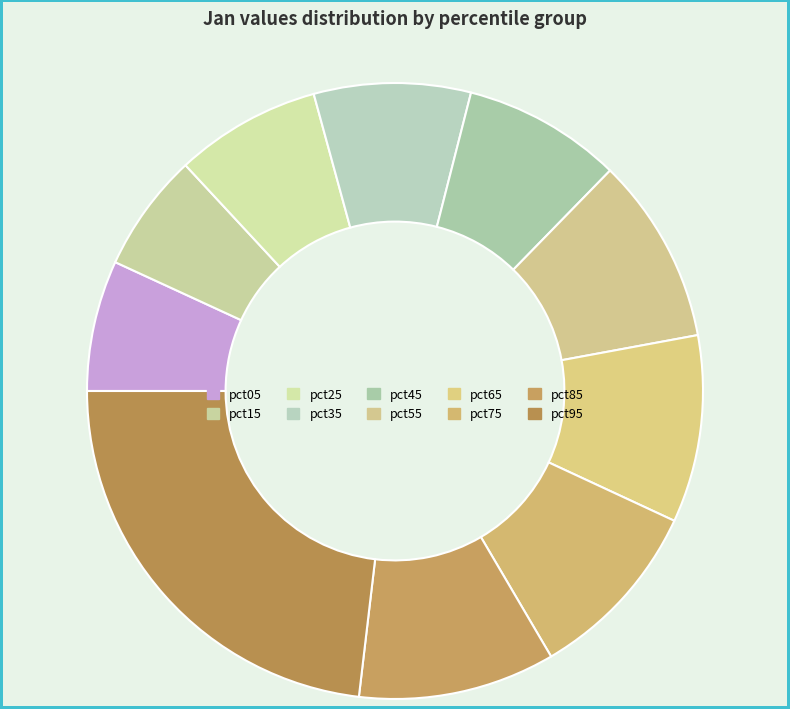

What is the largest slice in the pie chart?

pct95